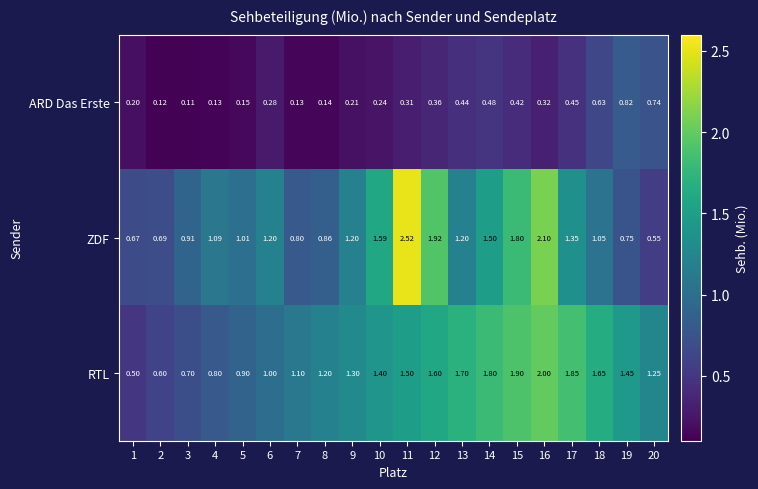

At 17, list the series in order from largest to smallest.

RTL, ZDF, ARD Das Erste